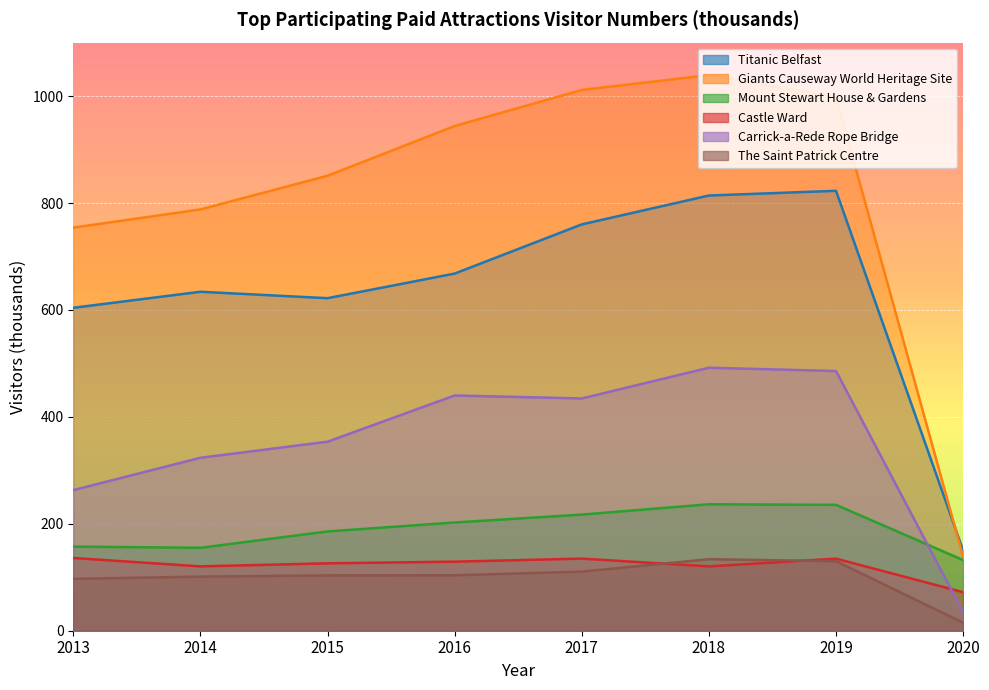

True or false: Carrick-a-Rede Rope Bridge and The Saint Patrick Centre intersect in this chart.

False